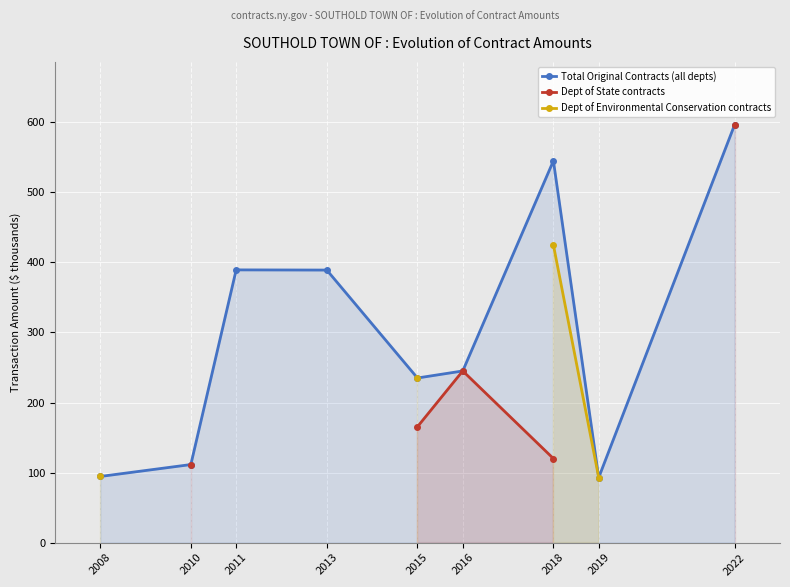

The value of Total Original Contracts (all depts) at 2018 is 545.0. True or false?

True